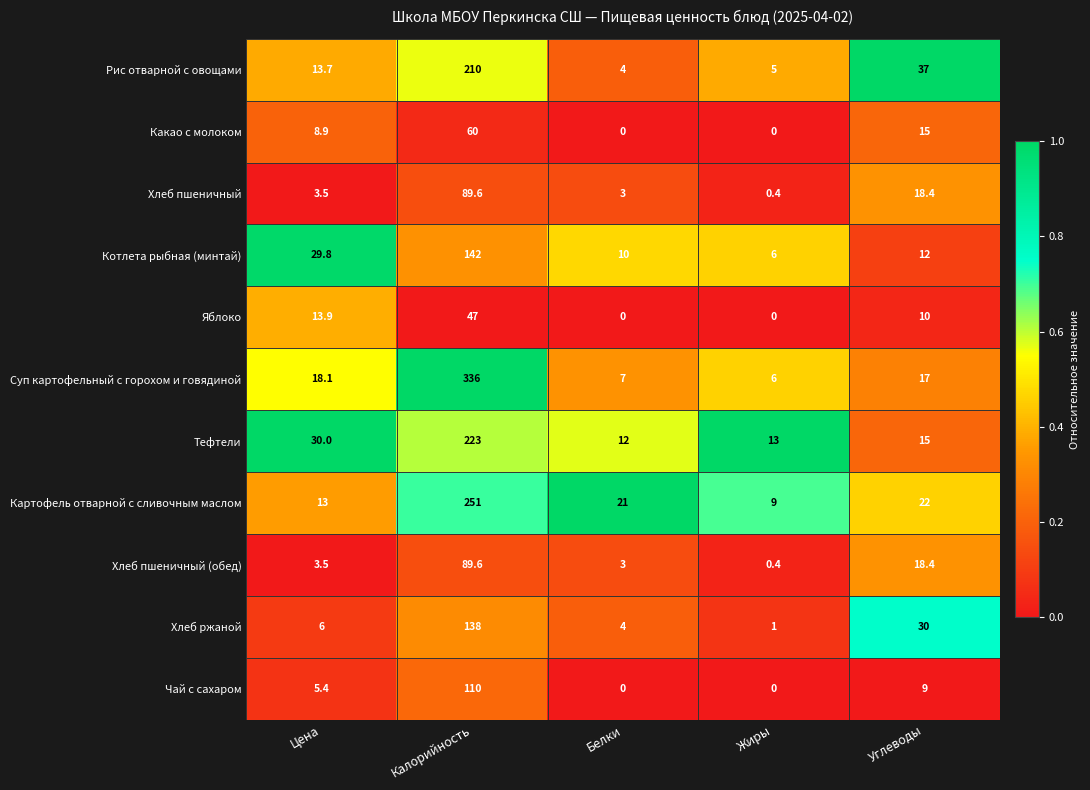

What is the spread (max minus min) of values at Белки?

21.0